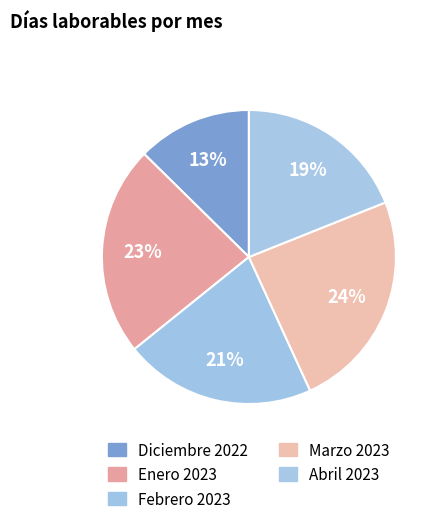

The Diciembre 2022 slice represents 13% of the pie. True or false?

True